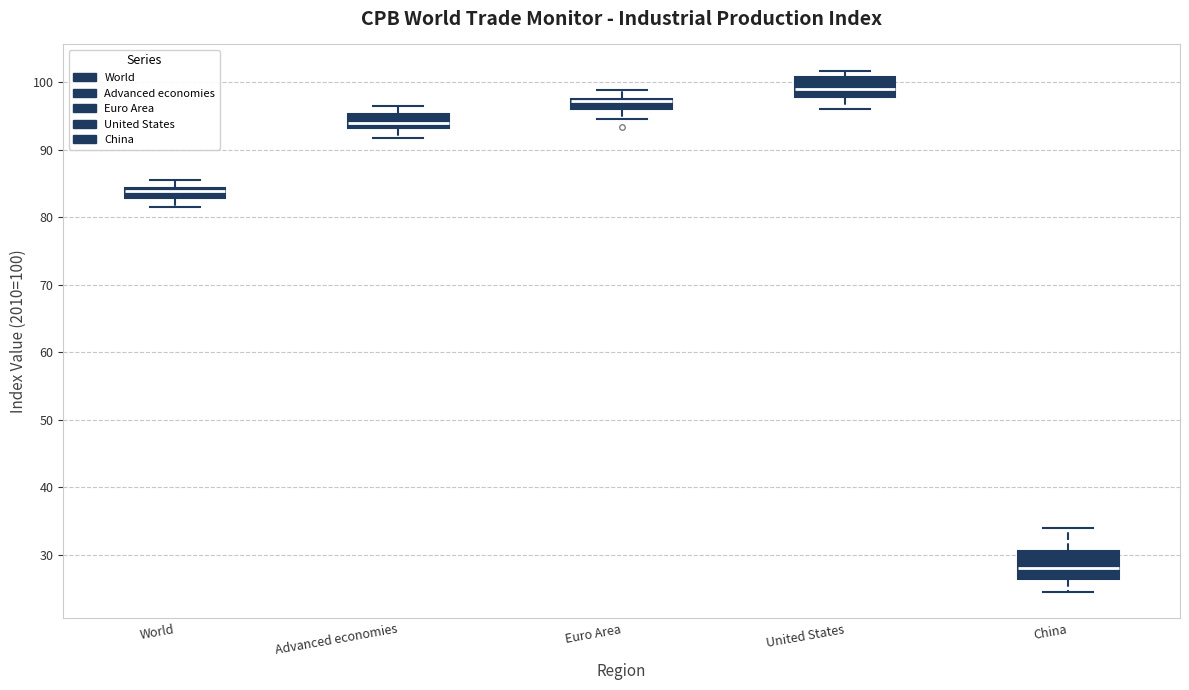

Where does the upper whisker of the box for Euro Area end on the y-axis? The values are not printed on the chart, so give them approximately, as read against the axis.

99